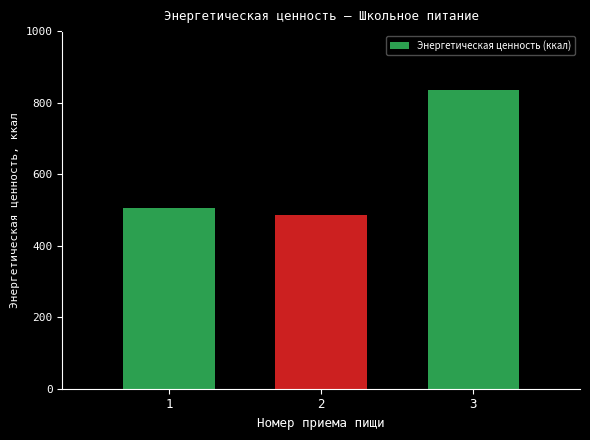

Read the value at 2.

484.8